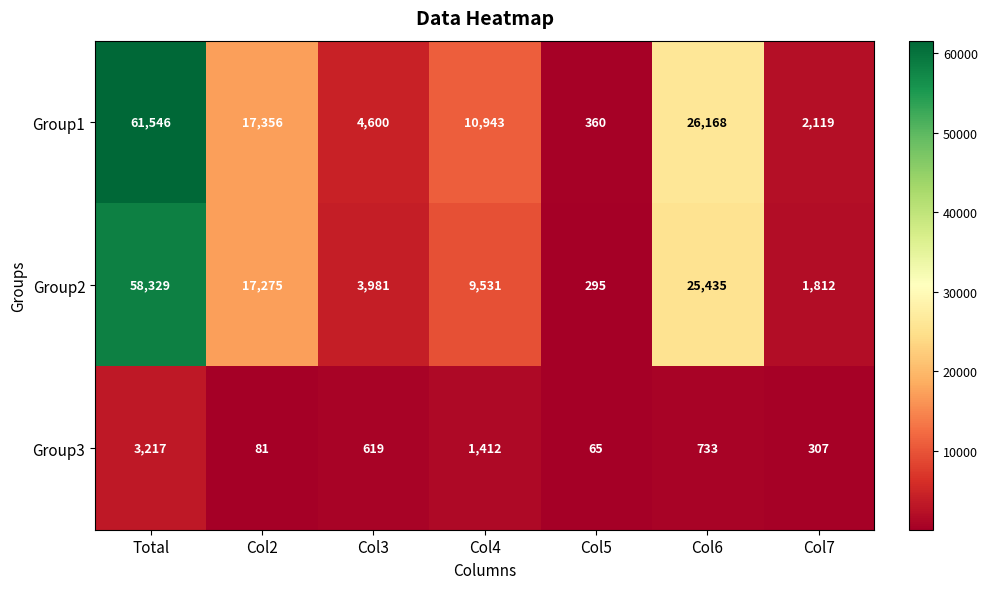

What is the total value across all series at Col3?

9200